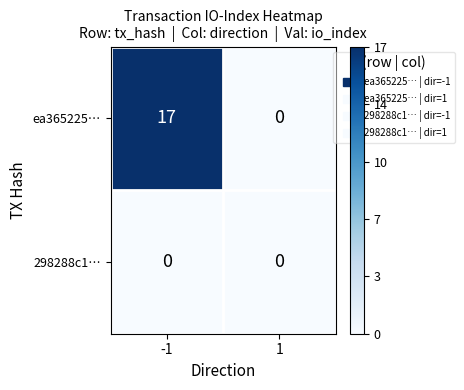

Reading left to right, extract all data points from this chart.

ea365225…: 17	0
298288c1…: 0	0